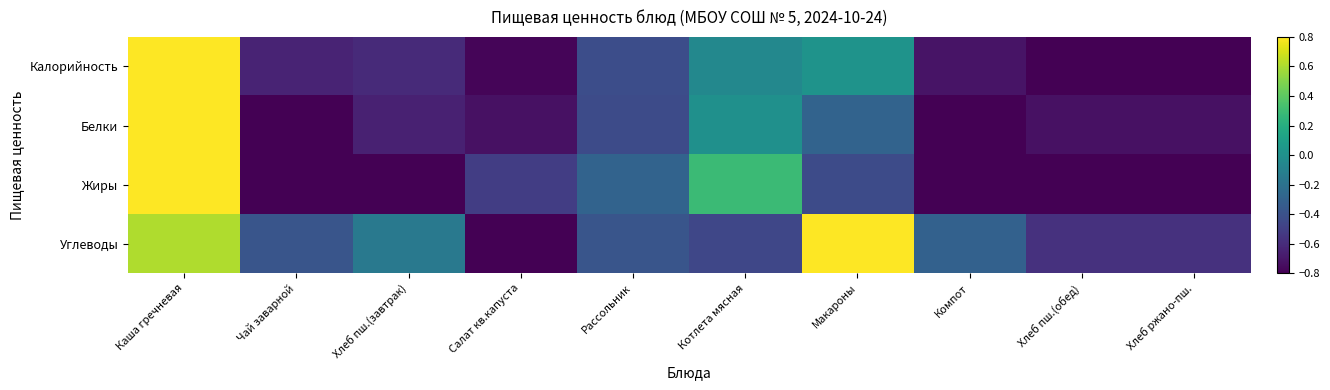

How many categories are shown in the chart?

10